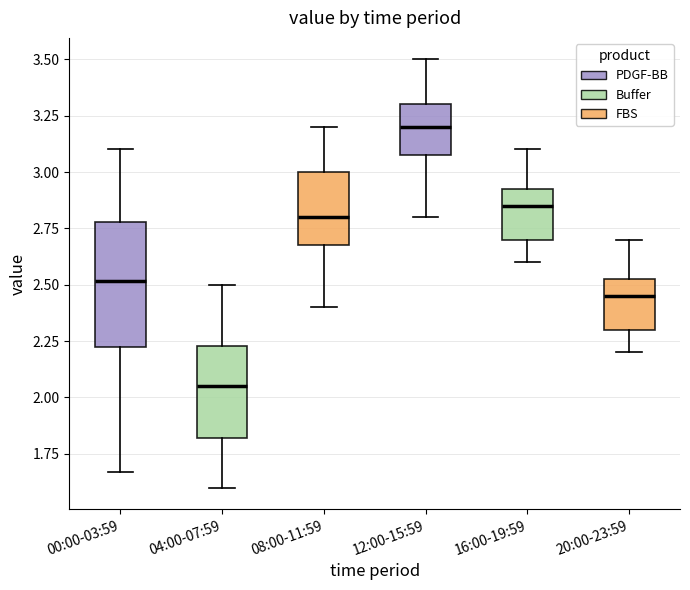

Which box has the highest median line?

12:00-15:59